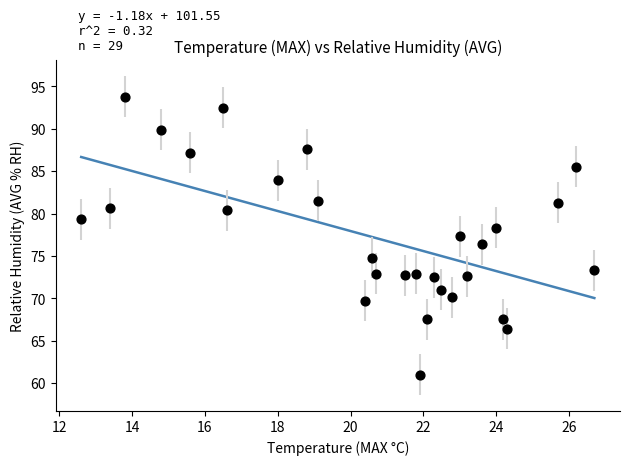

What is the range of Y values (max minus min)?

32.8